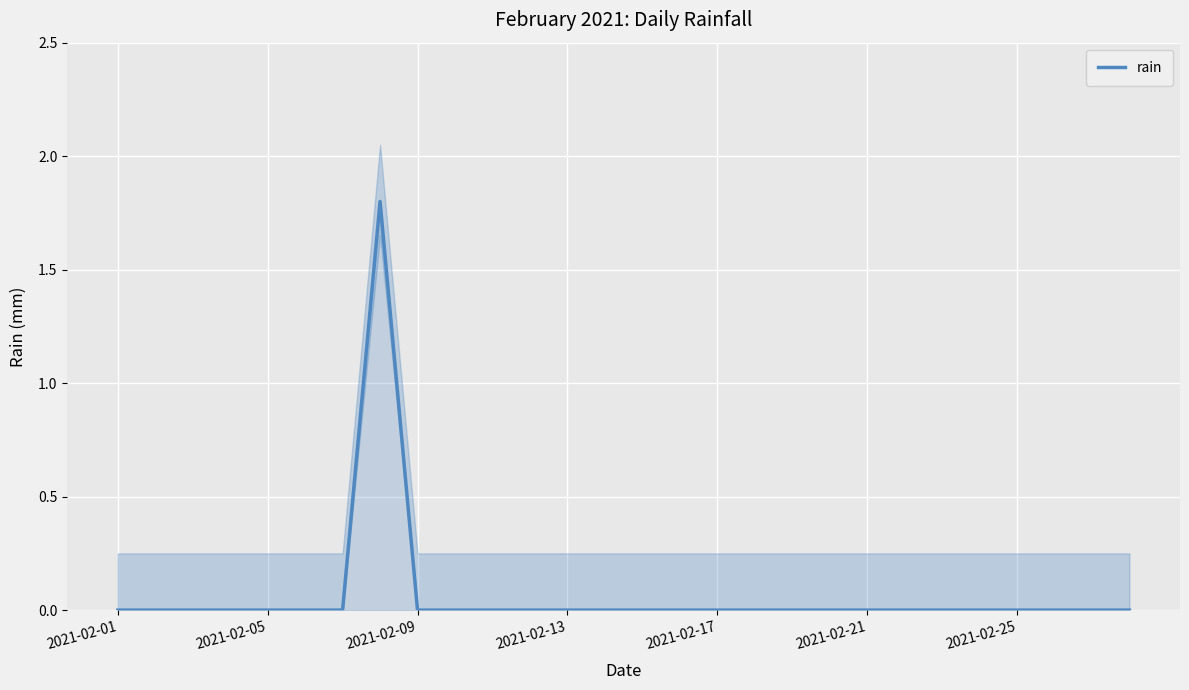

Which has a higher value, 14 or 27?

14